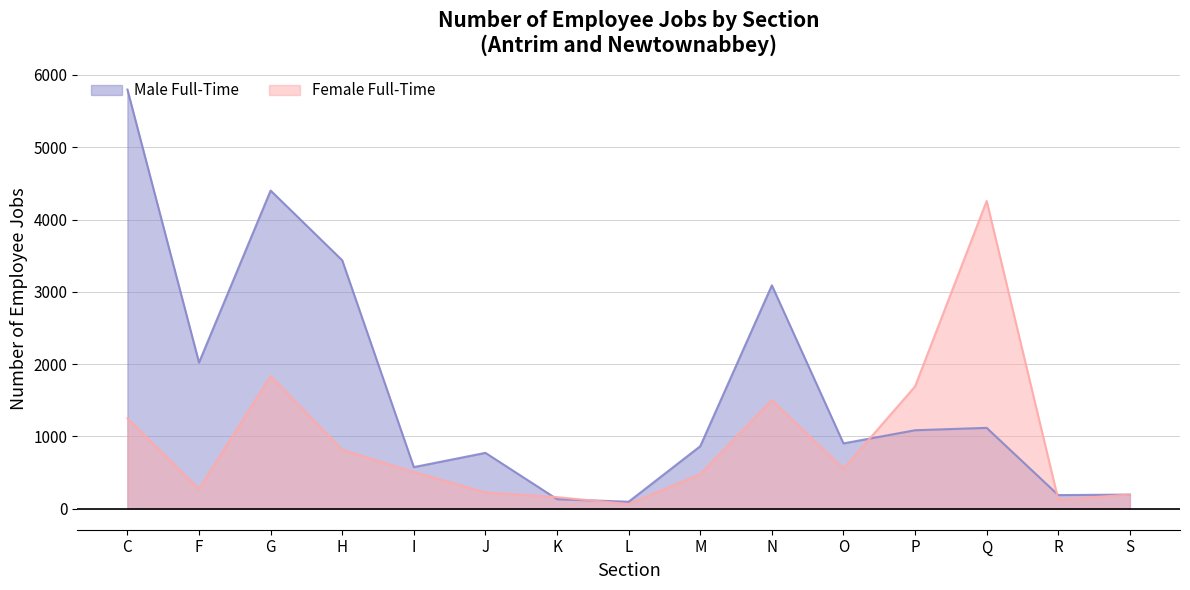

At which label does Female Full-Time first exceed 508?

C